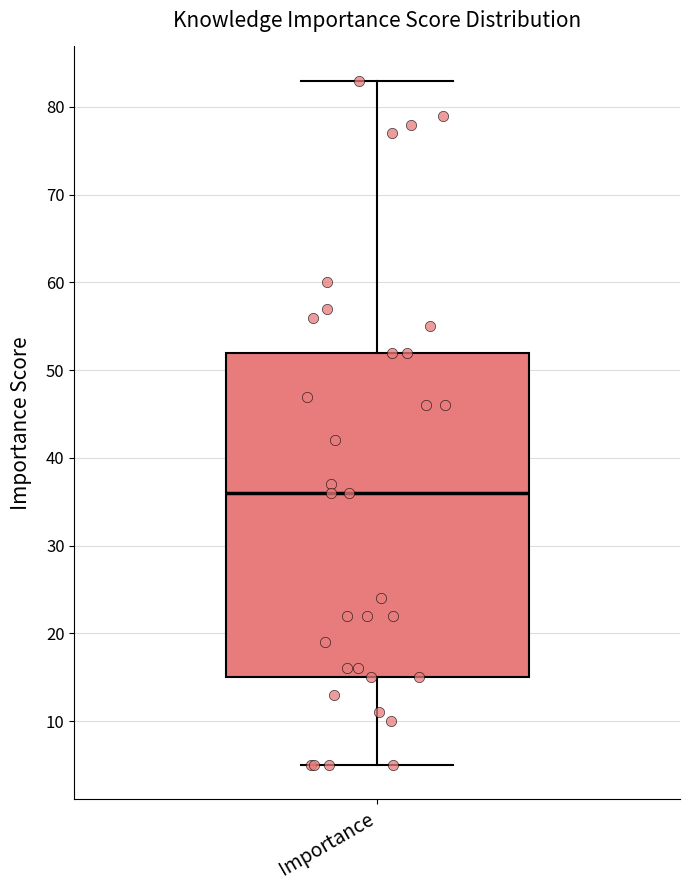

Where does the upper whisker of the box for Importance end on the y-axis? The values are not printed on the chart, so give them approximately, as read against the axis.

83